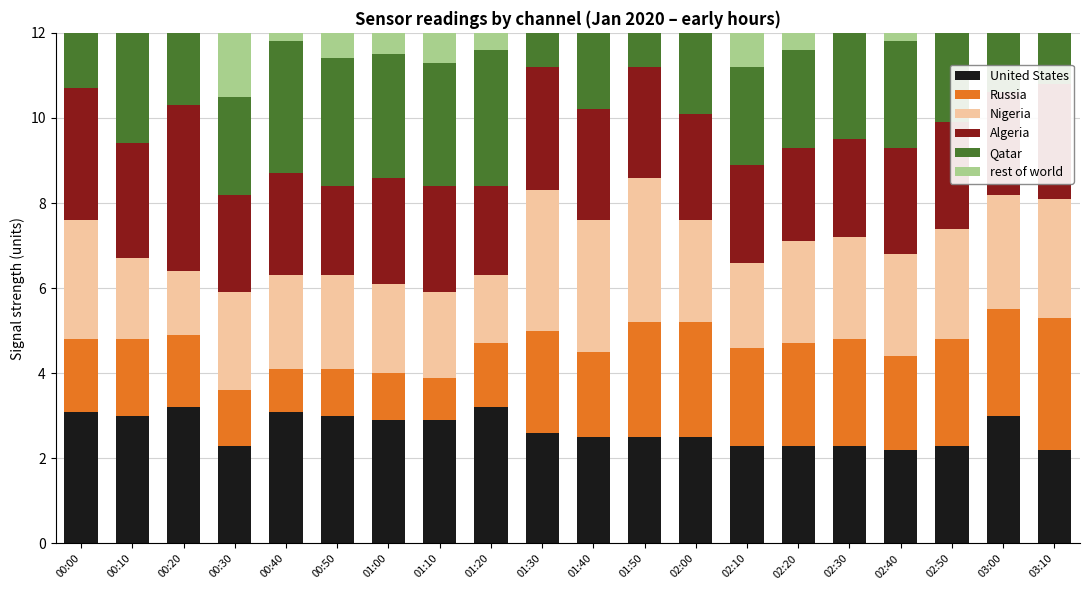

The value of Algeria at 02:50 is 4.1. True or false?

False